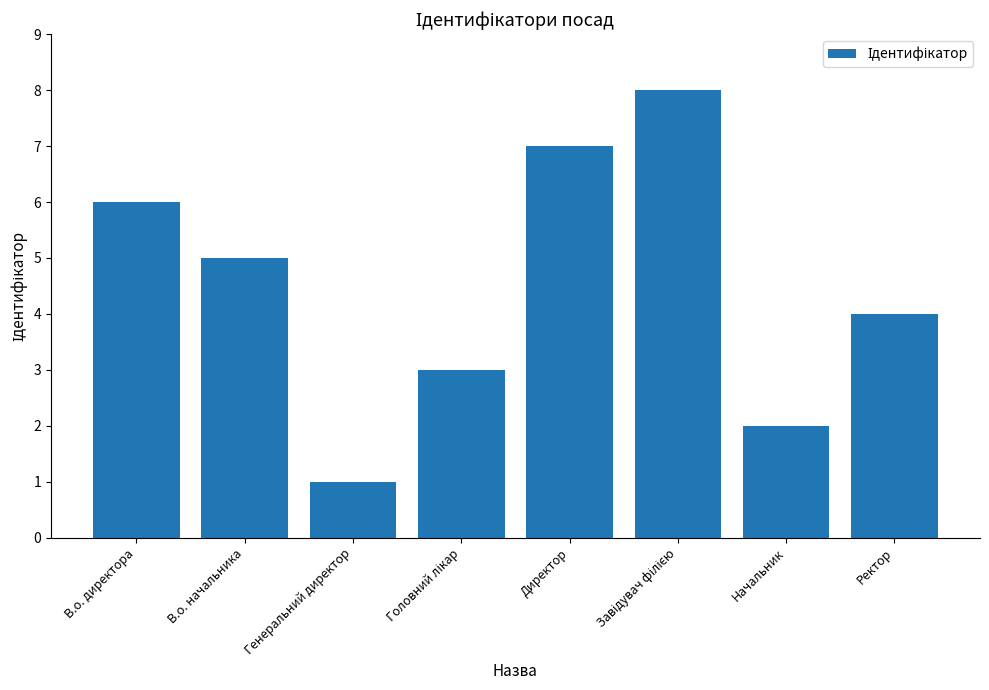

What is the ratio of the value at Ректор to the value at Генеральний директор?

4.0